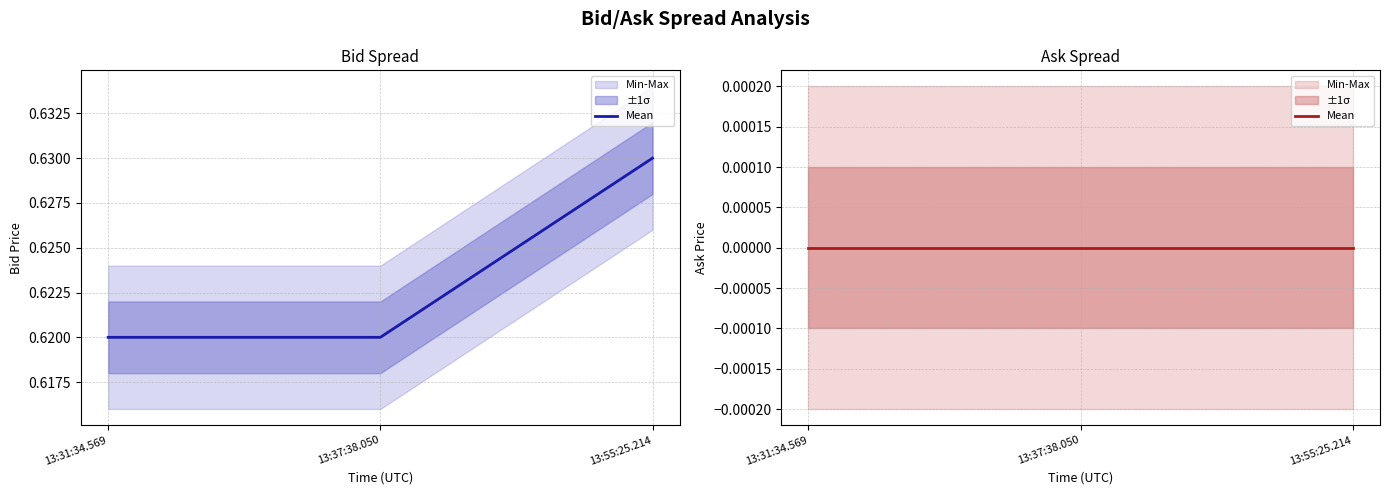

Which category has the highest value across all series?

13:55:25.214